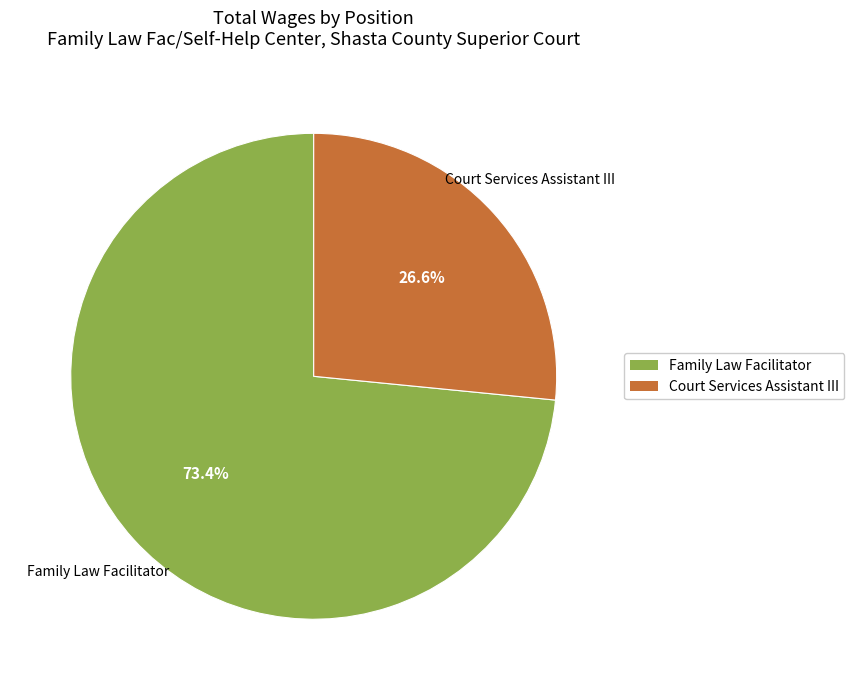

Which category has the smallest portion of the pie?

Court Services Assistant III